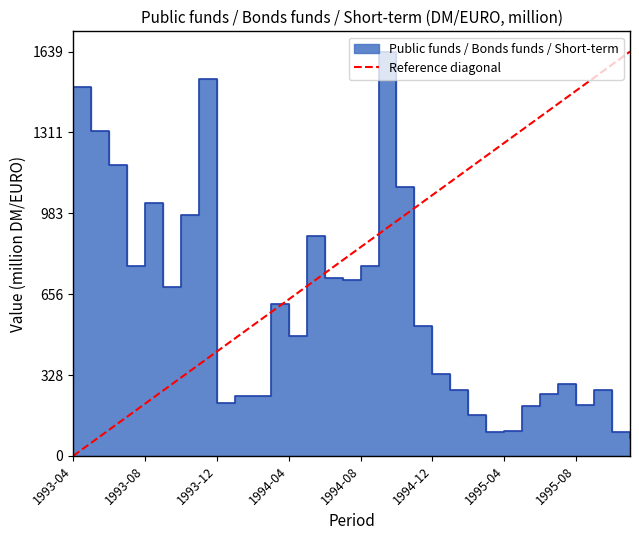

How many lines are shown in the chart?

1